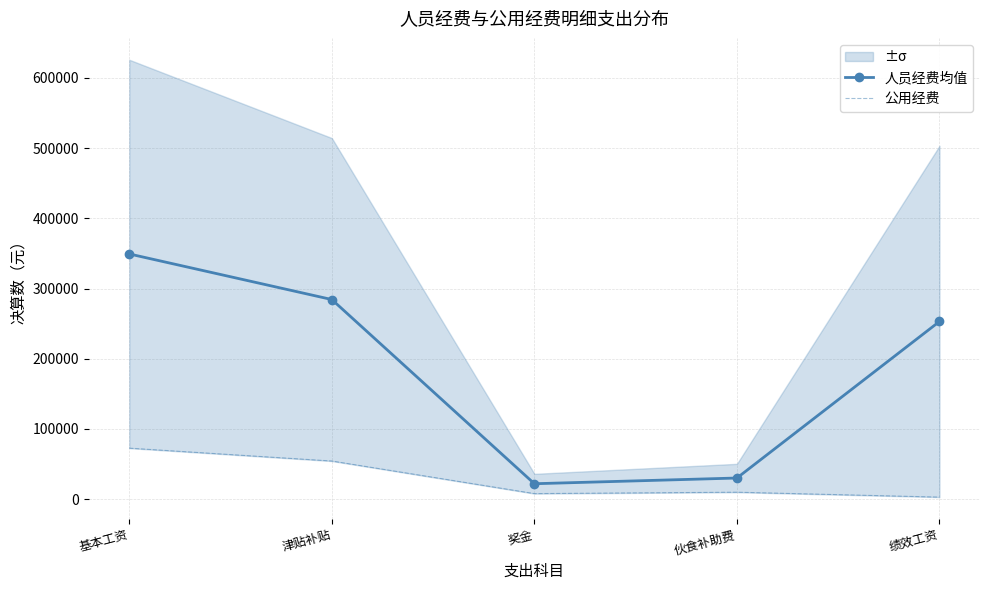

At which label is 人员经费均值 closest to 185646?

绩效工资